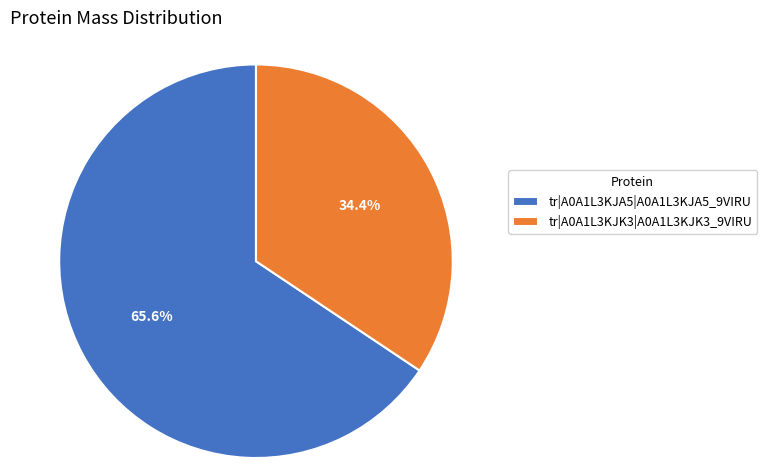

How much of the chart is everything except tr|A0A1L3KJK3|A0A1L3KJK3_9VIRU?

65.6%